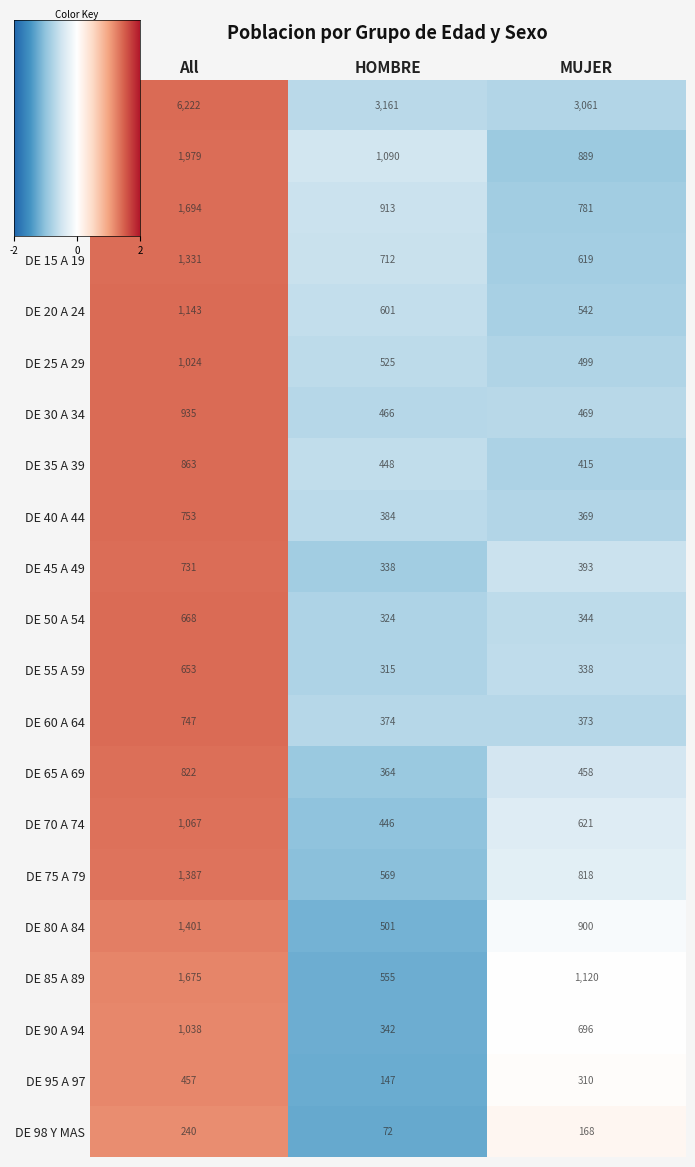

What is the difference between the highest and lowest values at MUJER?

2893